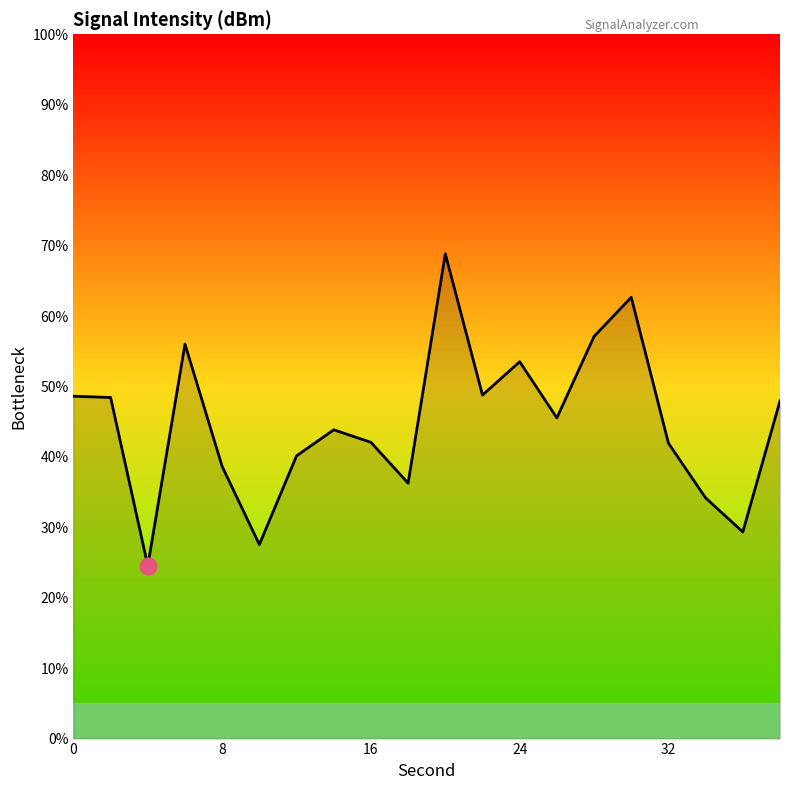

What is the difference between the maximum and minimum values?

44.3